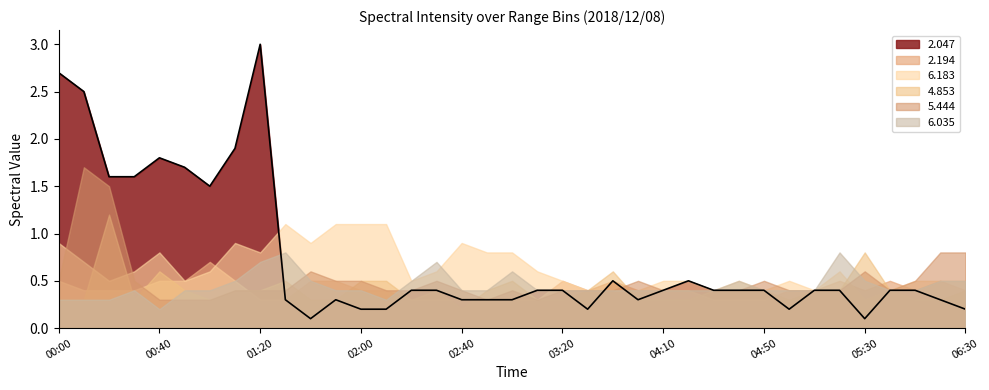

What is the total value across all series at 06:10?

2.5